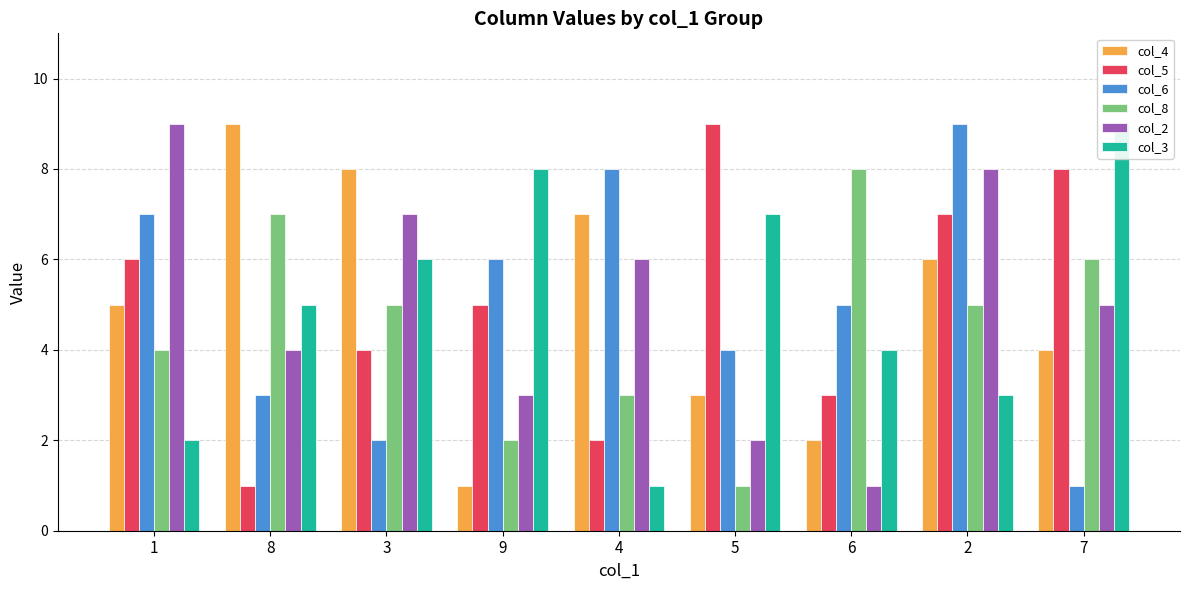

What is the total value across all series at 4?

27